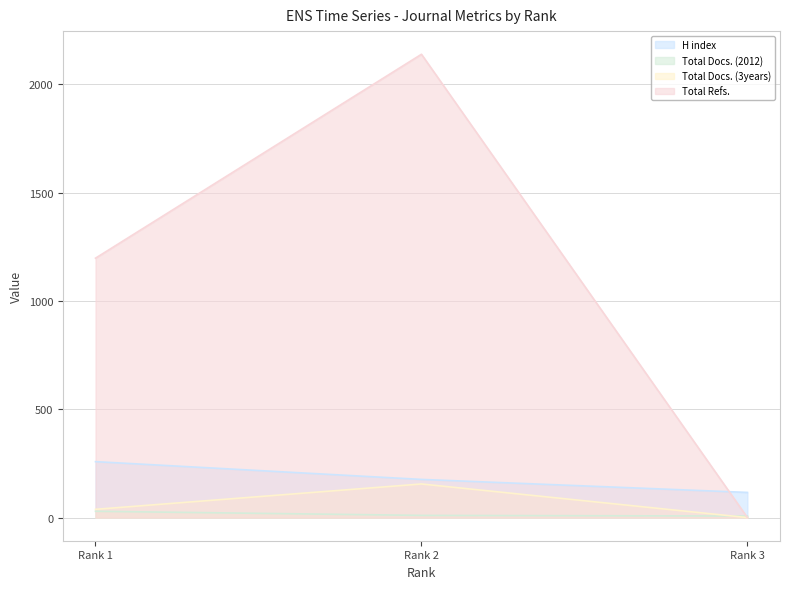

Reading left to right, what are all the values shown in this chart?

H index: 258	176	116
Total Docs. (2012): 29	10	7
Total Docs. (3years): 38	155	0
Total Refs.: 1197	2138	0